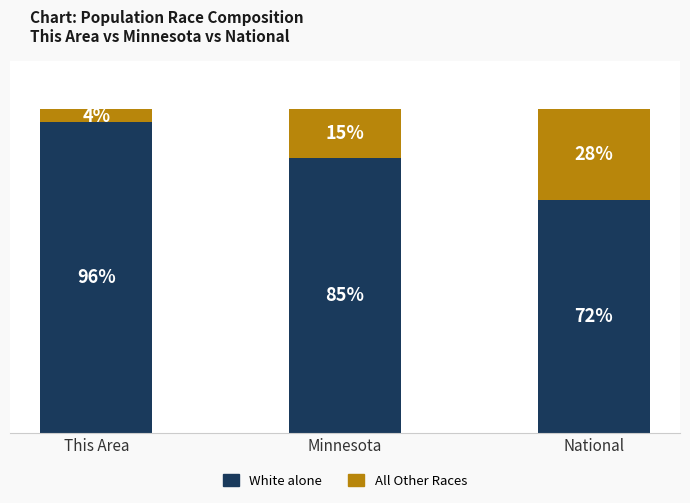

At which label is White alone closest to 84?

Minnesota